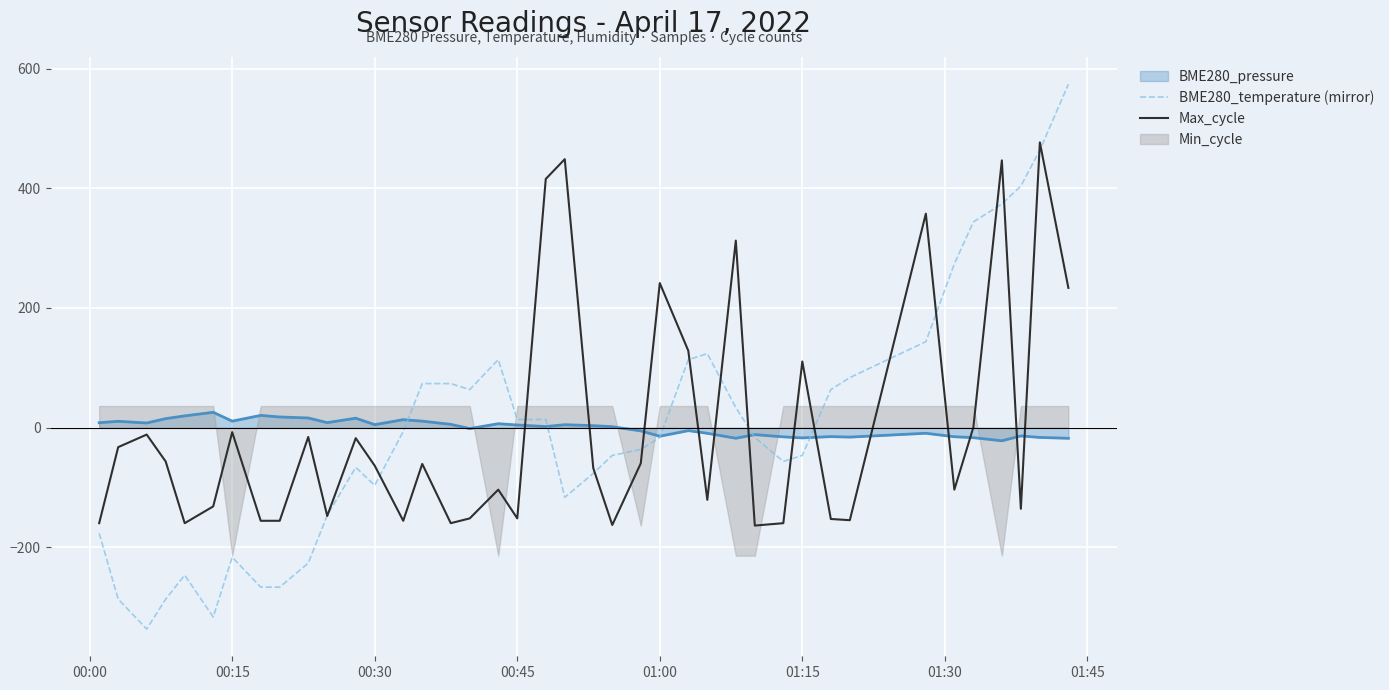

Which series ends up on top after the final intersection of Max_cycle and BME280_pressure?

Max_cycle